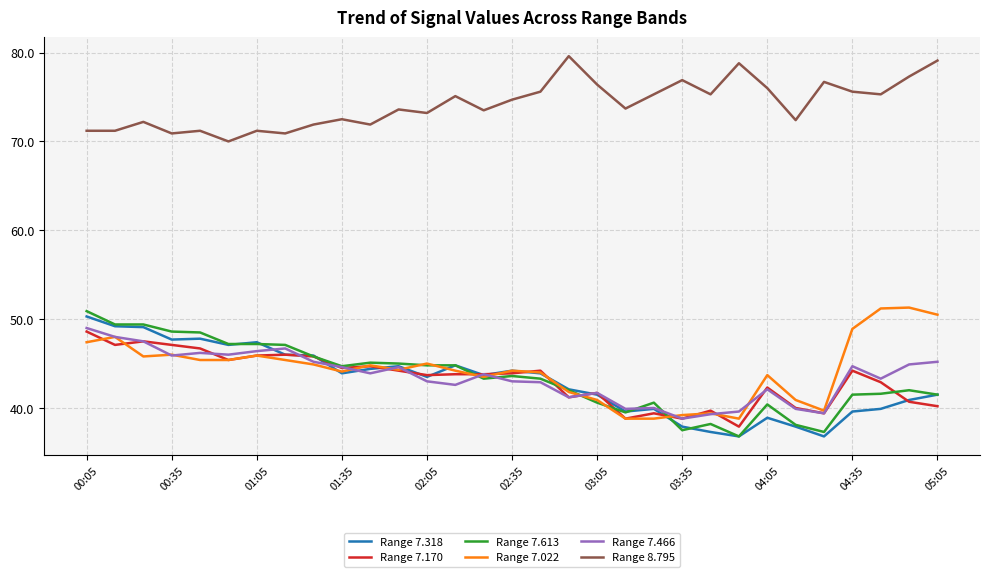

Which series has the largest total across all categories?

Range 8.795